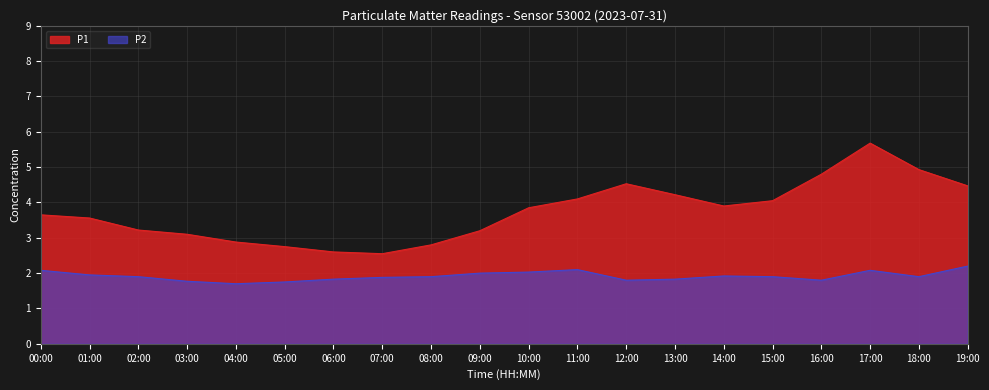

What is the sum of the P2 values at 10:00 and 13:00?

3.9